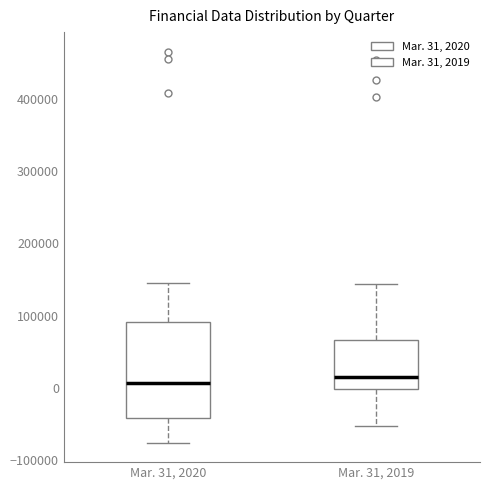

Where does the lower whisker of the box for Mar. 31, 2020 end on the y-axis? The values are not printed on the chart, so give them approximately, as read against the axis.

-80000